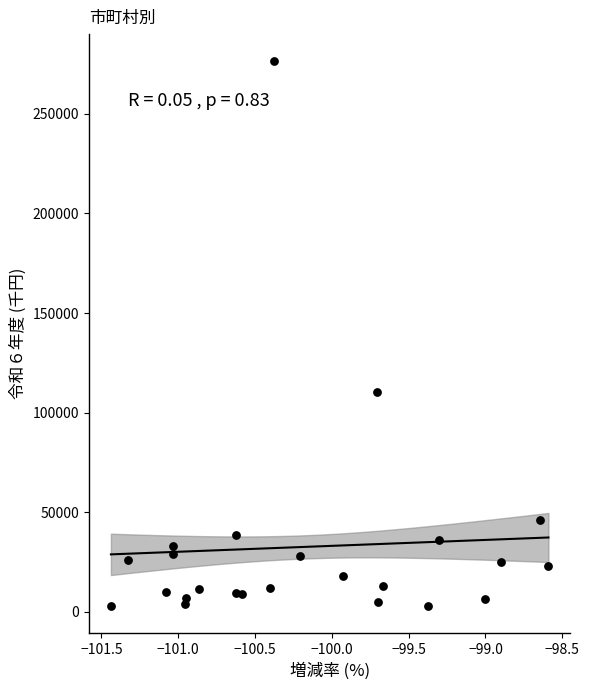

What Y value in the scatter plot is closest to 139614?

110281